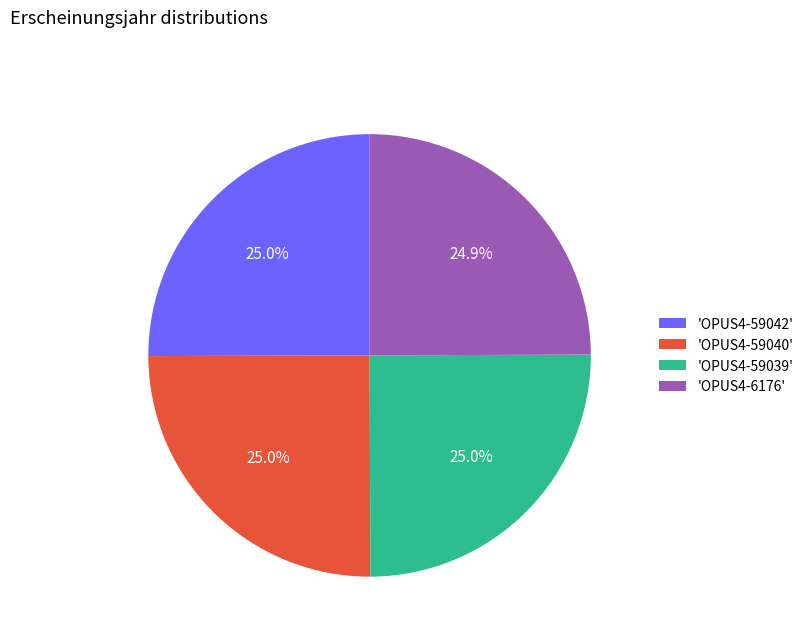

Is the sum of 'OPUS4-59042' and 'OPUS4-6176' greater than half?

No